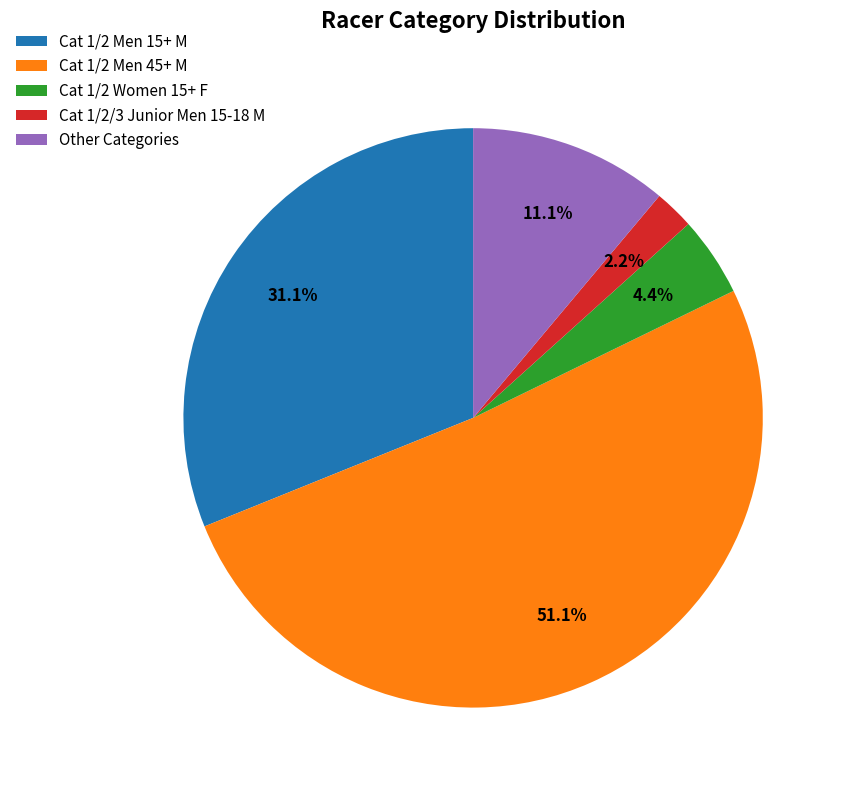

Which slice is the largest?

Cat 1/2 Men 45+ M